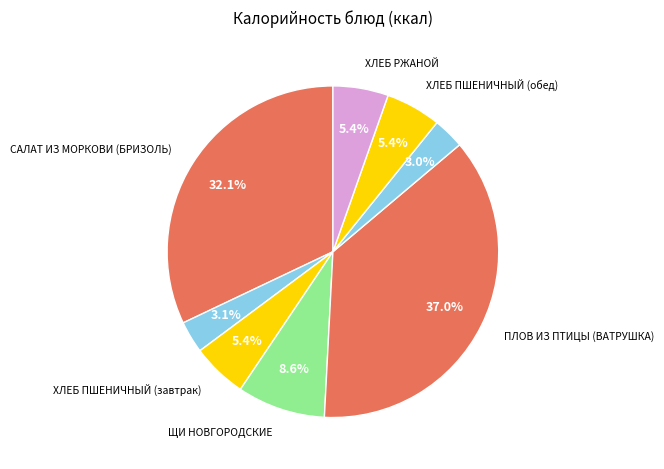

What is the largest slice in the pie chart?

ПЛОВ ИЗ ПТИЦЫ (ВАТРУШКА)